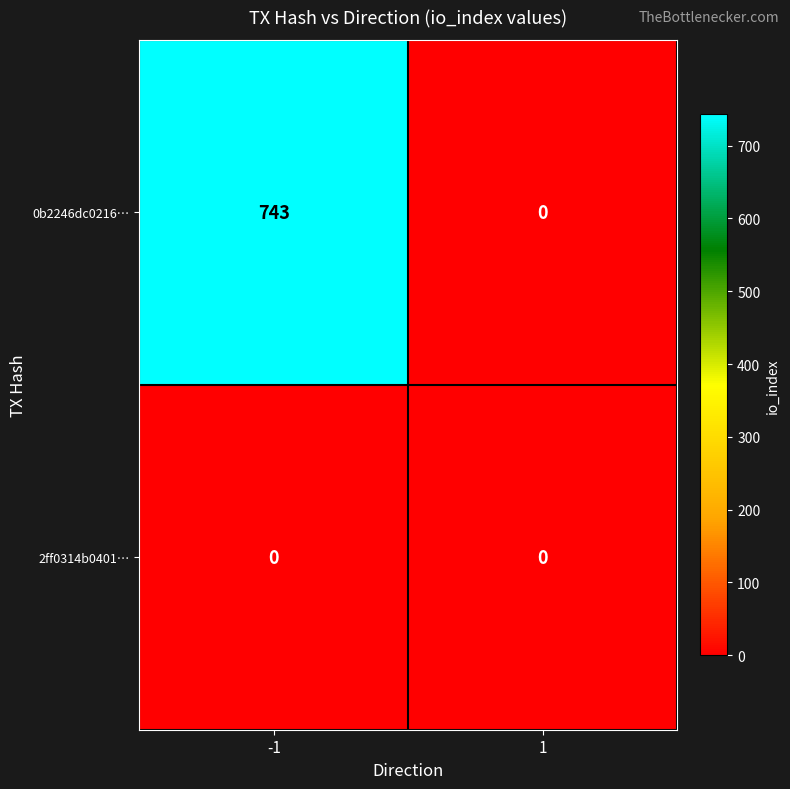

What is the greatest value displayed?

743